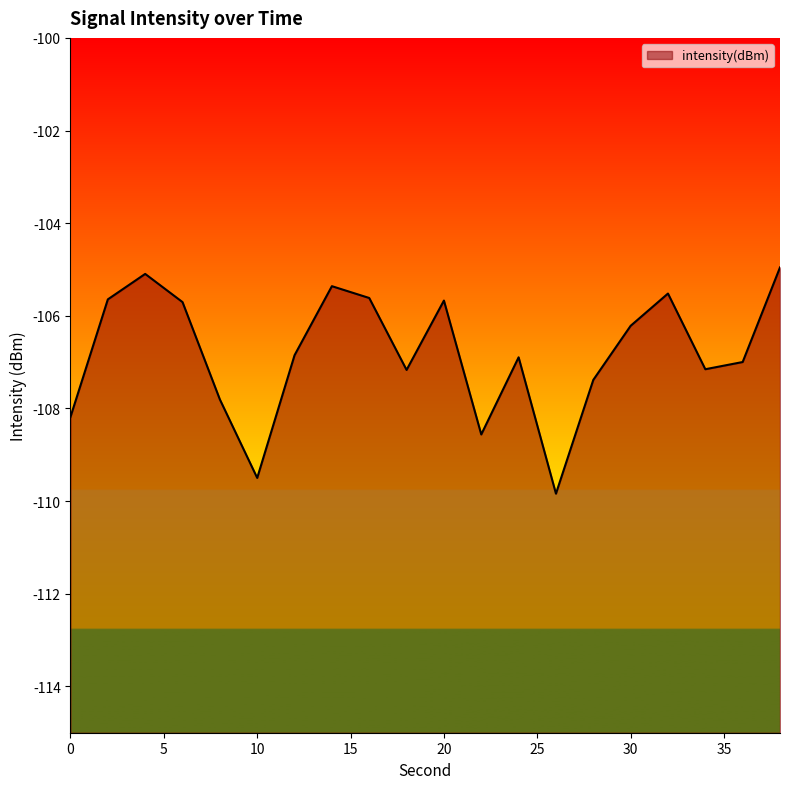

Does the chart have visible grid lines?

No